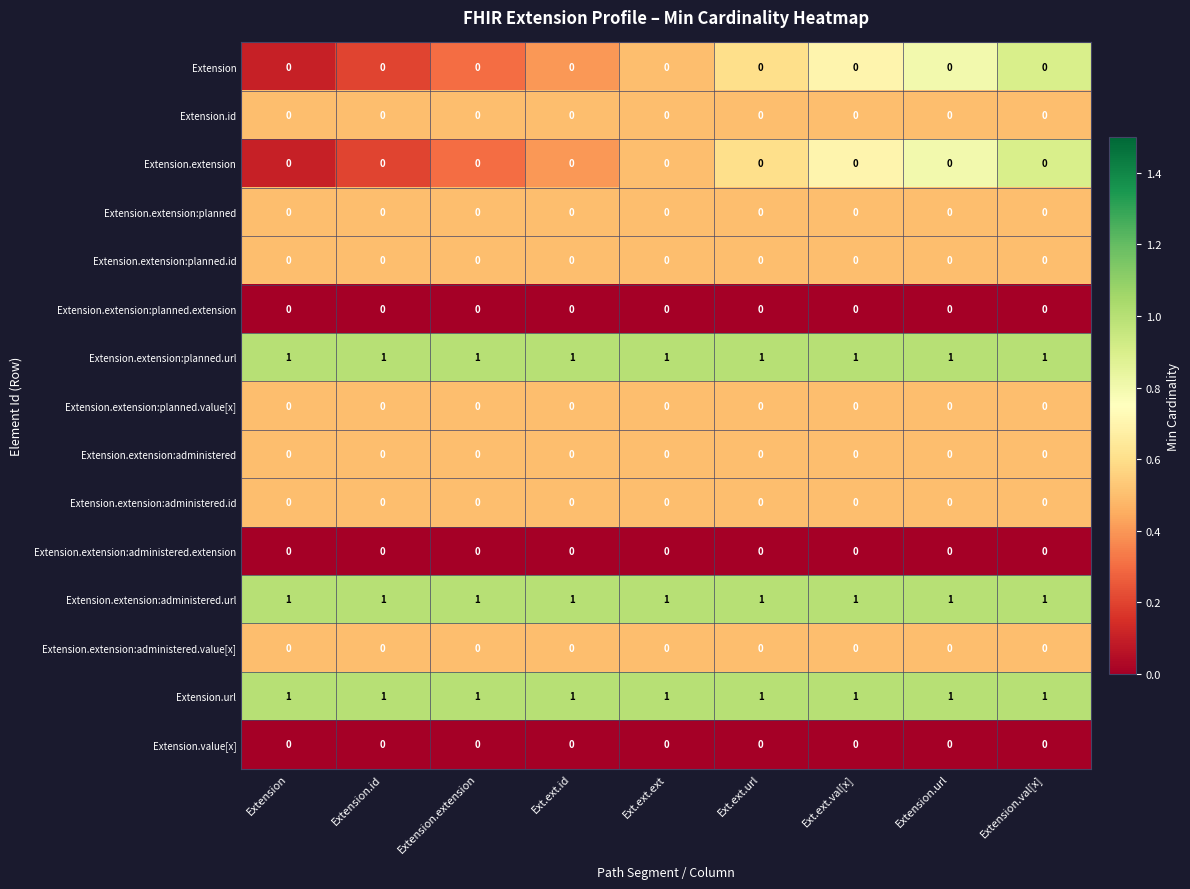

Is it true that Extension.extension:planned equals 0 at Ext.ext.ext?

True